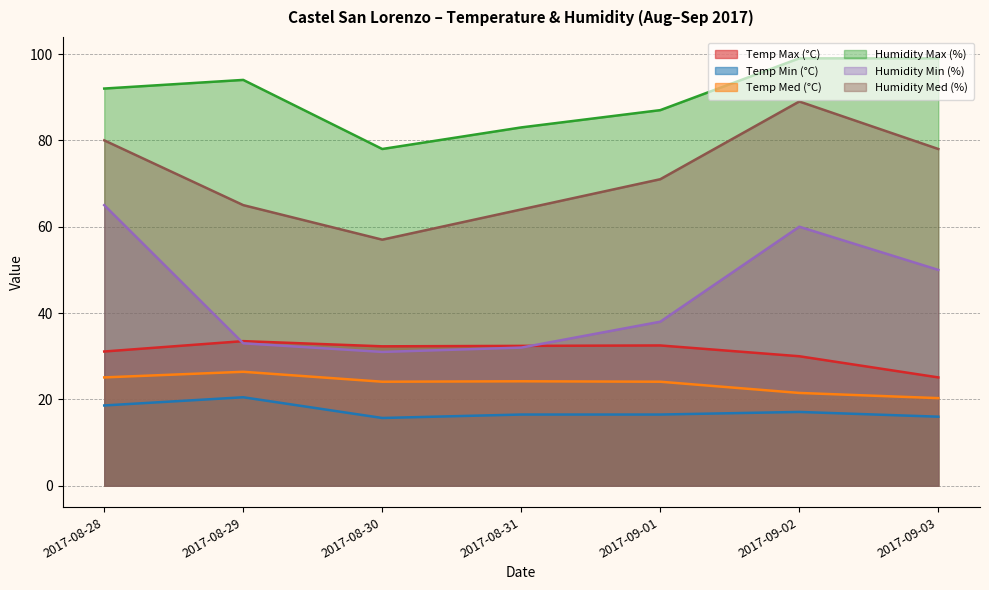

Where is the first local minimum for Humidity Min (%)?

2017-08-30